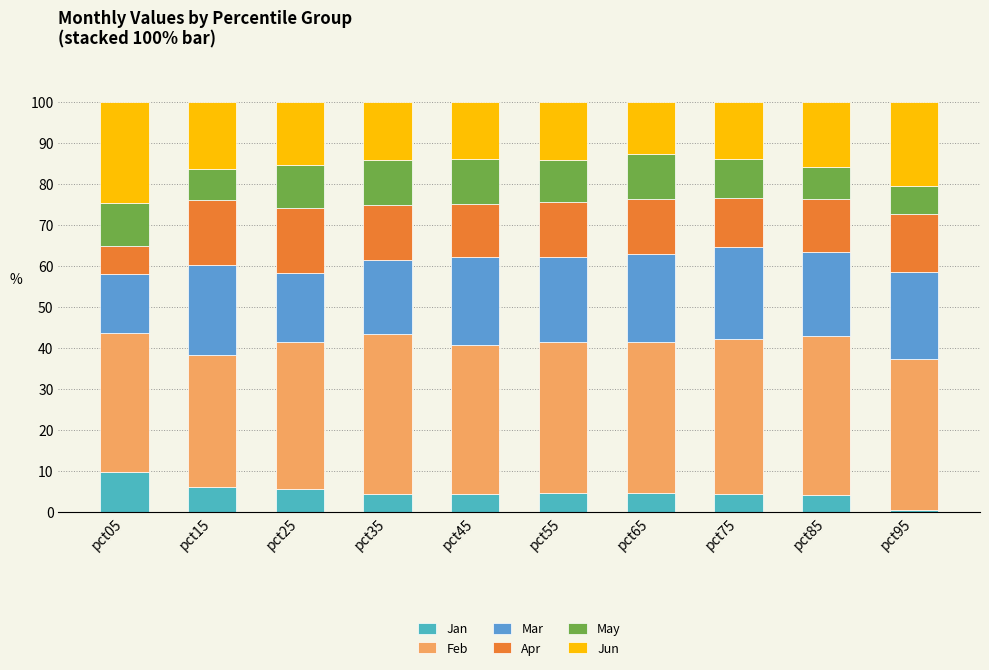

Which series has the widest spread of values?

Jun